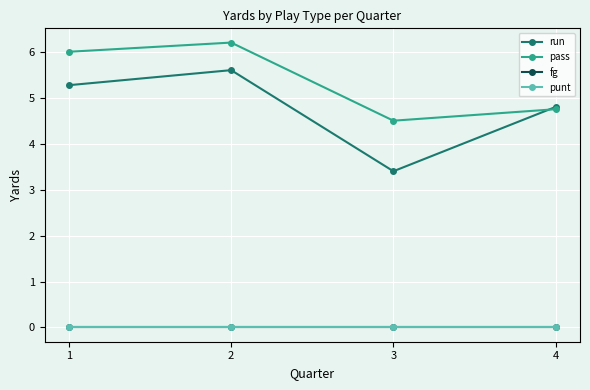

Reading left to right, transcribe all the data shown in this chart.

run: 5.3	5.6	3.4	4.8
pass: 6.0	6.2	4.5	4.8
fg: 0.0	0.0	0.0	0.0
punt: 0.0	0.0	0.0	0.0